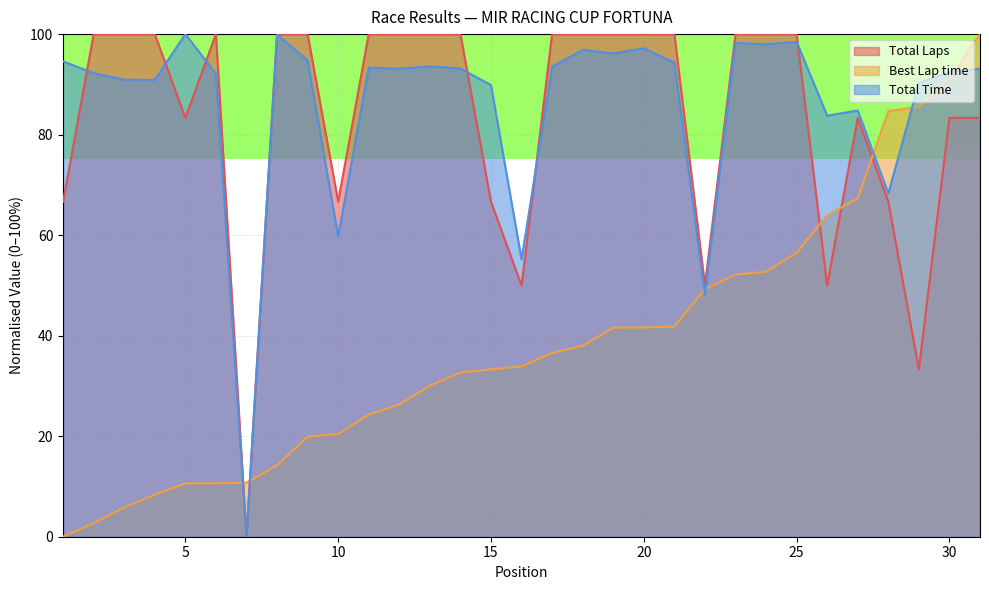

Which series has the widest spread of values?

Total Laps